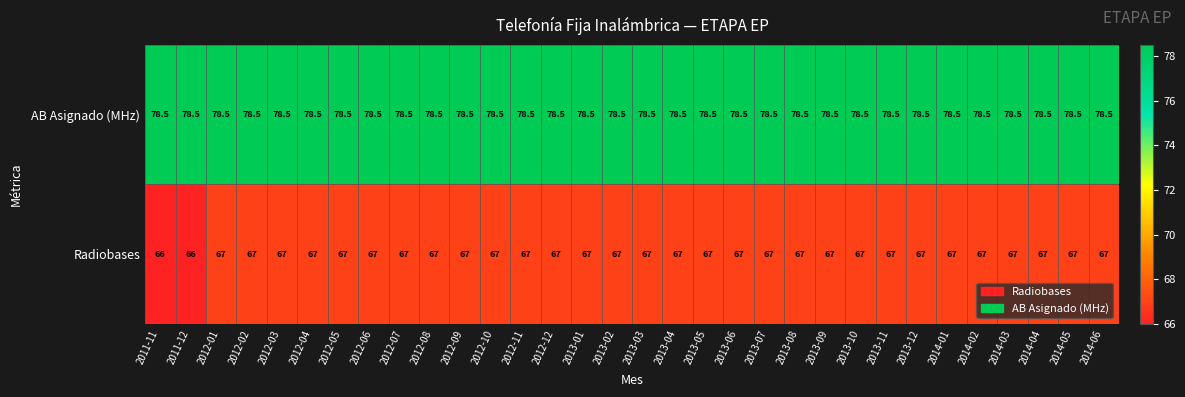

Count the values in the range 67 to 68.

30